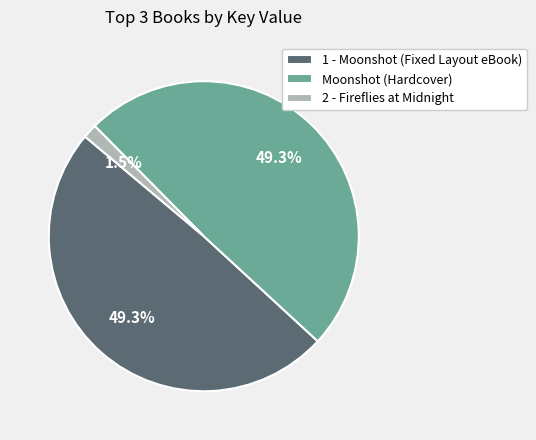

Combined, do 1 - Moonshot (Fixed Layout eBook) and 2 - Fireflies at Midnight account for over 50%?

Yes